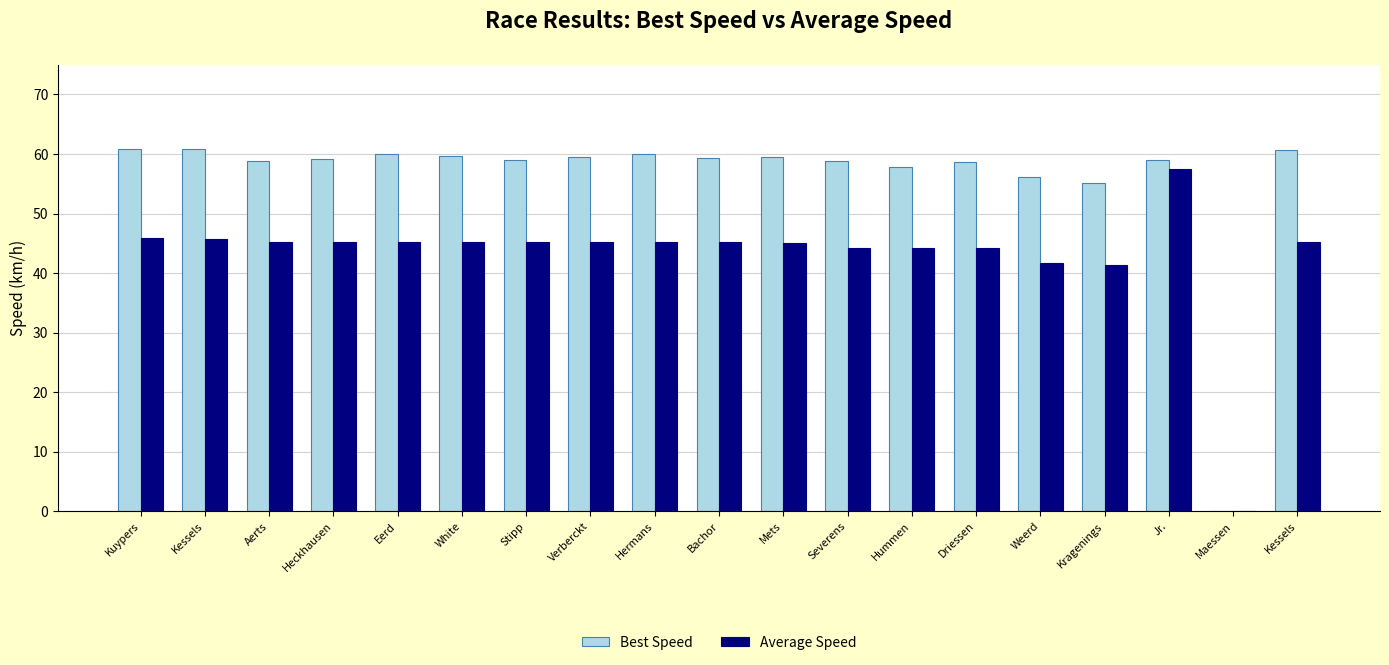

Which has a higher value, Maessen or Stipp?

Stipp